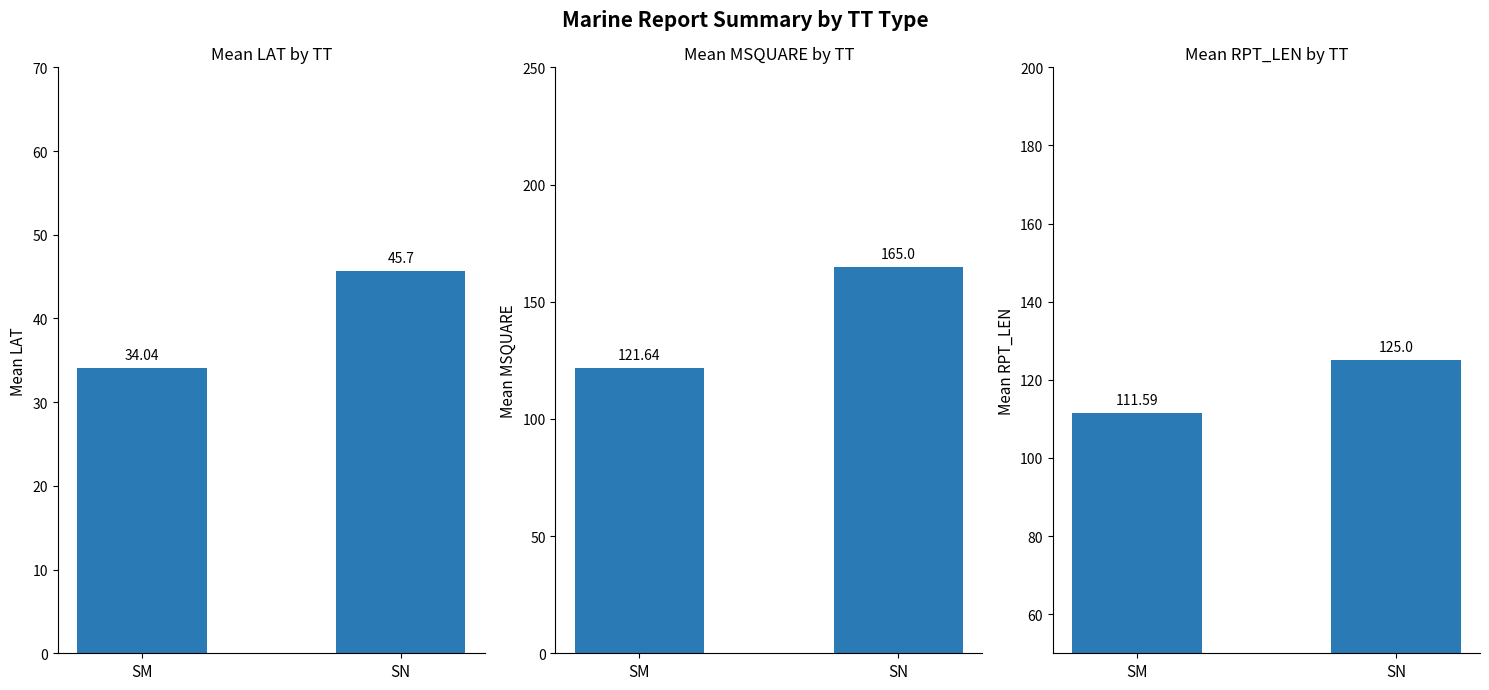

Reading right to left, what are all the values shown in this chart?

Mean LAT: SN=45.7	SM=34.0
Mean MSQUARE: SN=165.0	SM=121.6
Mean RPT_LEN: SN=125.0	SM=111.6